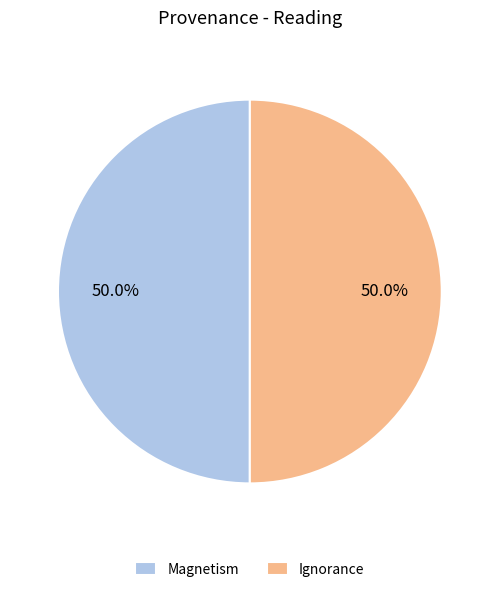

What percentage is NOT represented by Magnetism?

50.0%